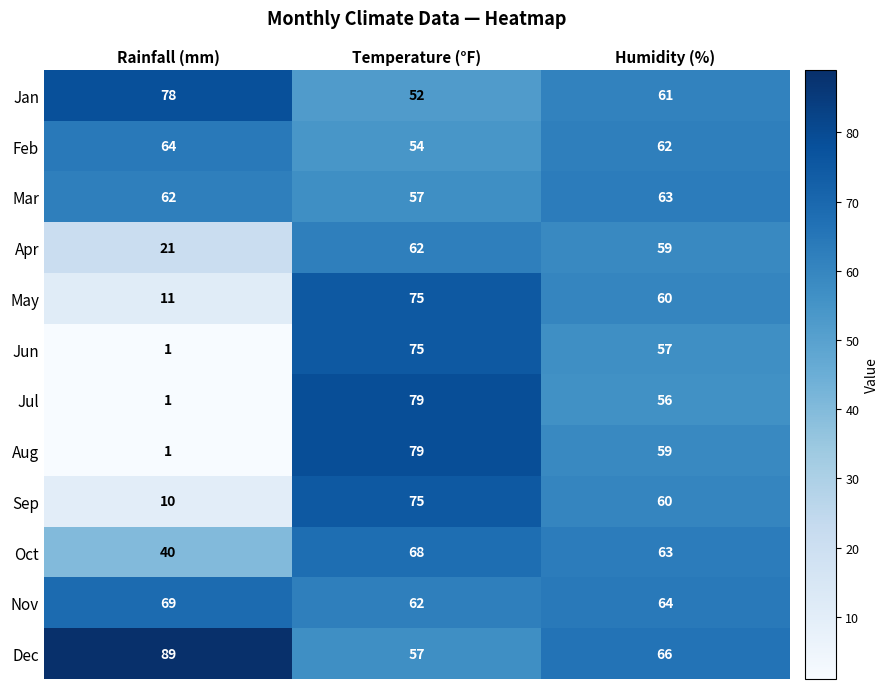

How many distinct data groups are displayed?

12